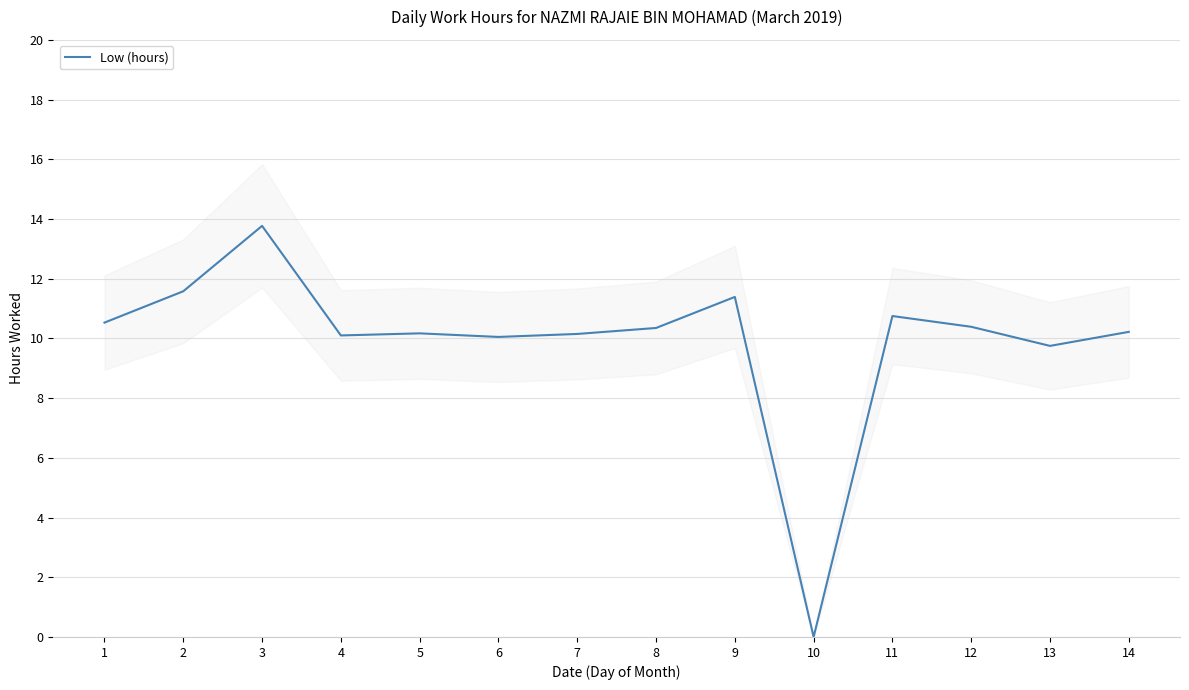

What is the change in value from 13 to 14?

+0.5